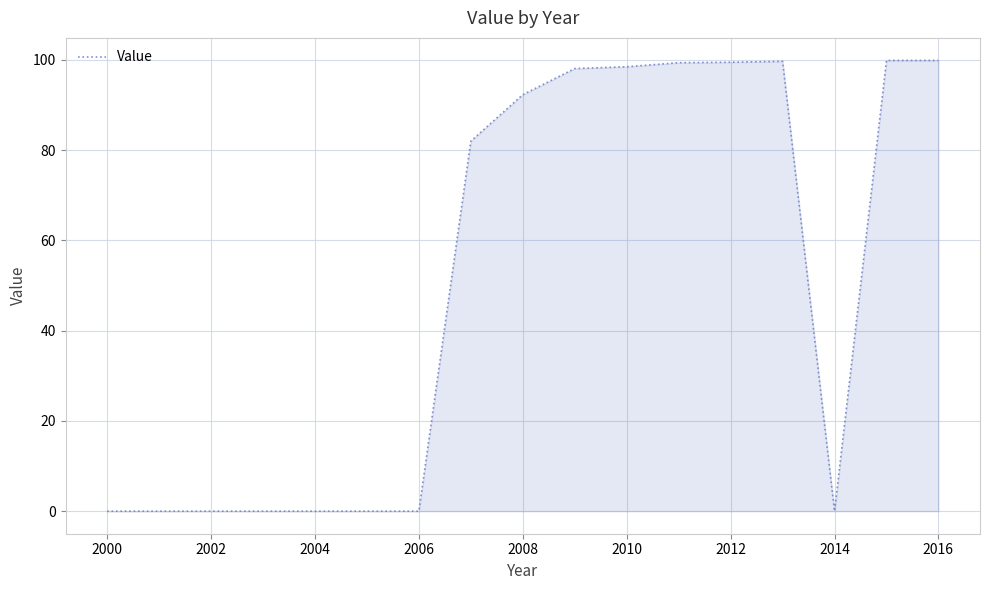

What is the maximum value shown in the chart?

99.9